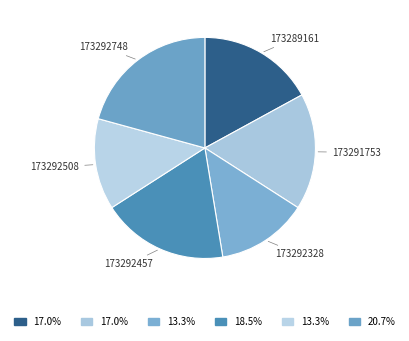

What is the ratio of the value at 173292508 to the value at 173289161?

0.8